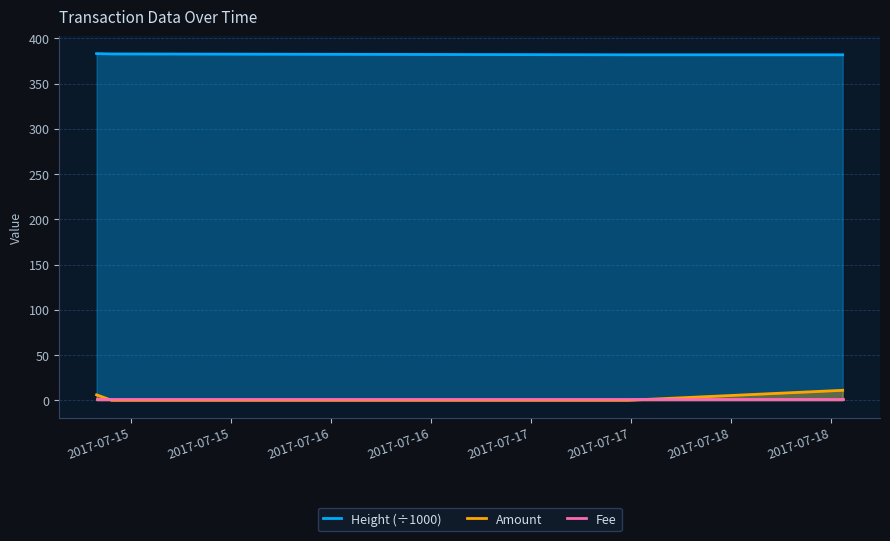

What is the lowest value of the Fee series?

1.0